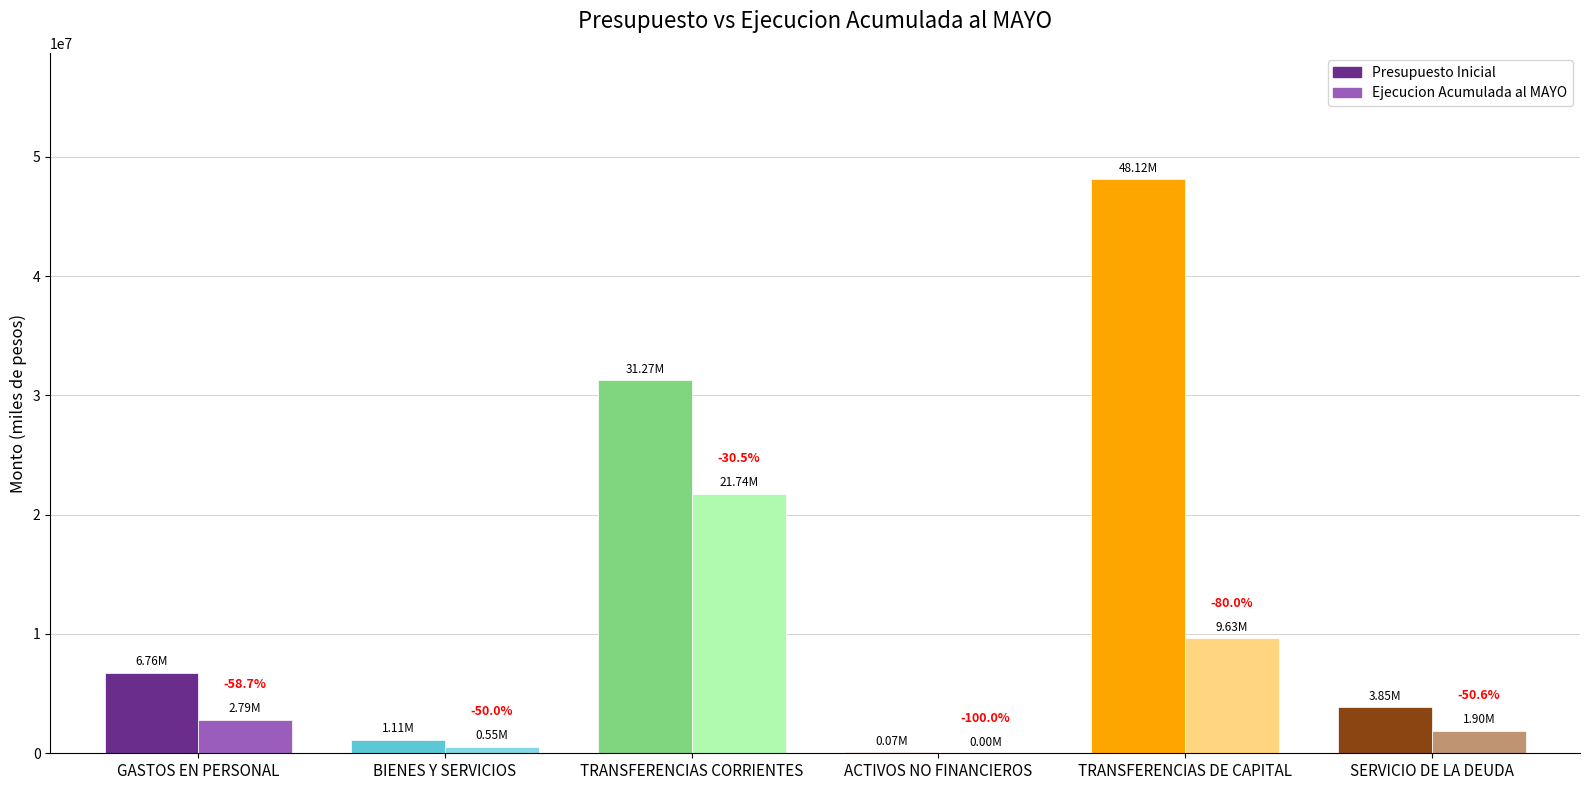

At which category is the sum across all series the highest?

TRANSFERENCIAS DE CAPITAL